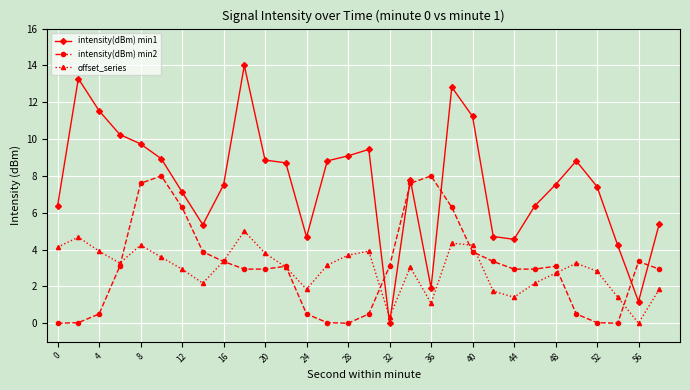

What are all the series names shown in the legend?

intensity(dBm) min1, intensity(dBm) min2, offset_series